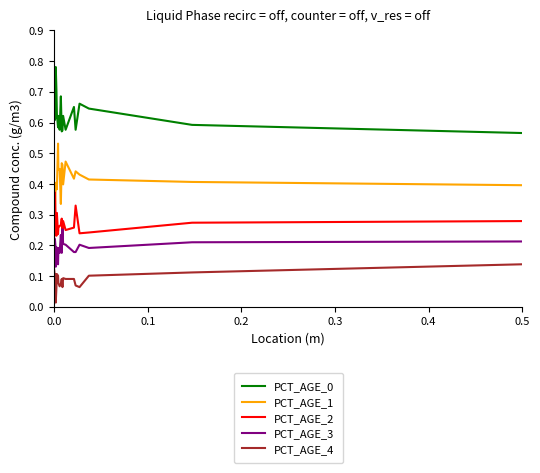

True or false: PCT_AGE_0 and PCT_AGE_1 cross at least once.

False